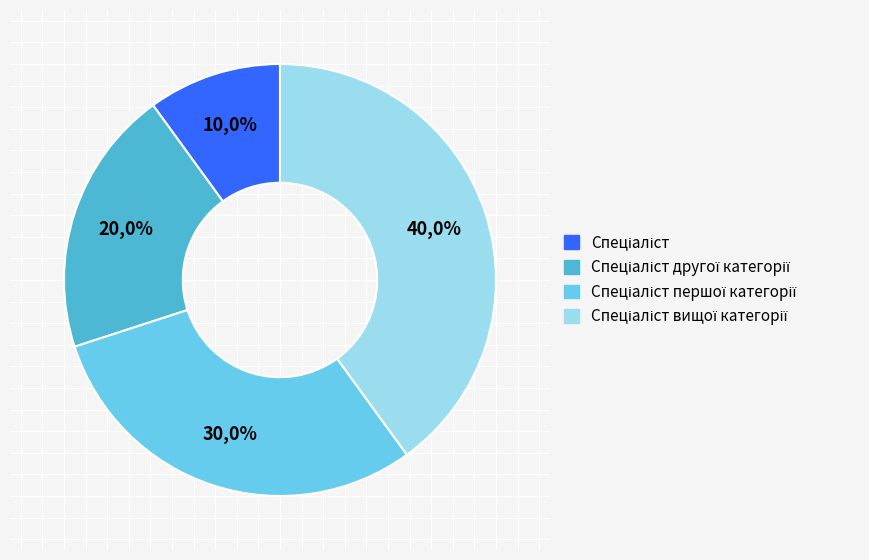

Which slice is the smallest?

Спеціаліст